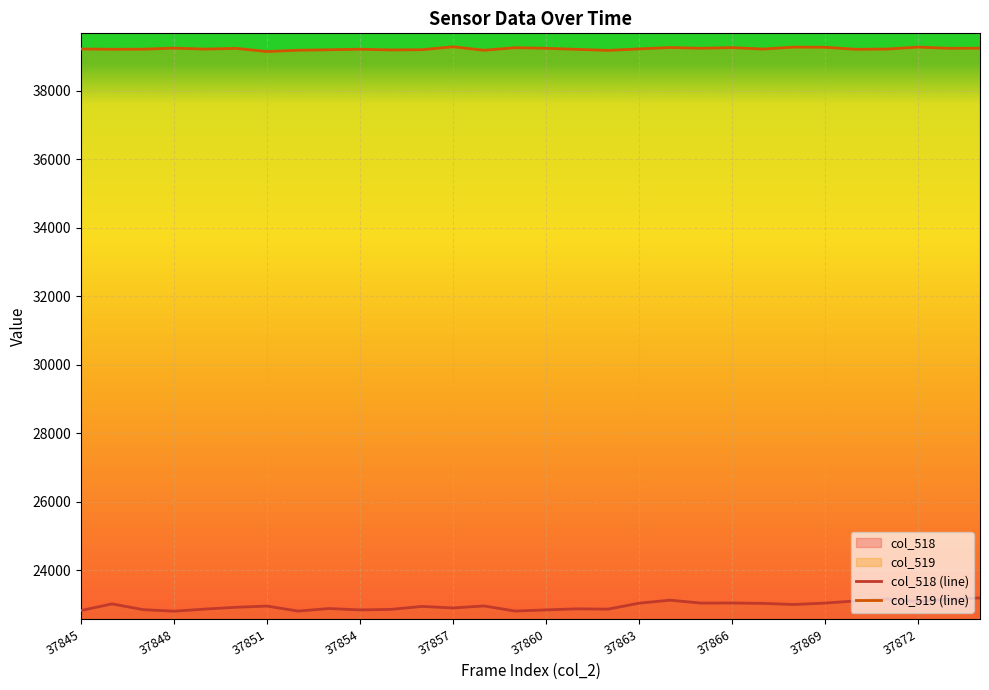

Rank the series at 21 from highest to lowest value.

col_519 (line), col_518 (line)